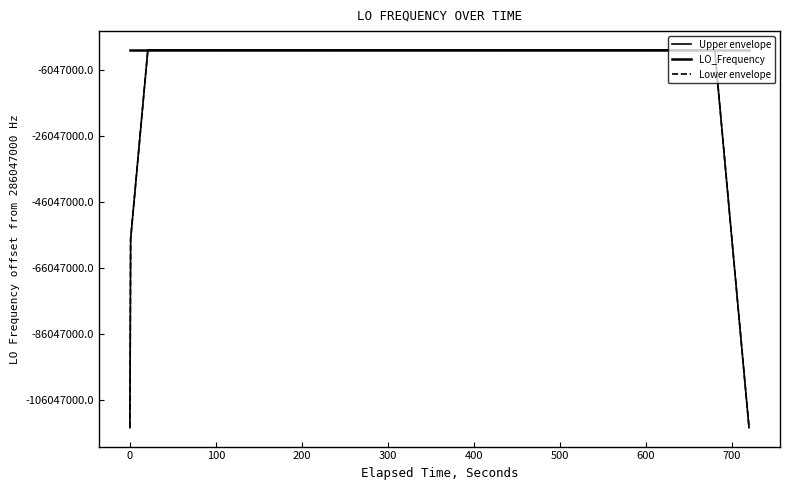

In Upper envelope, how many points are higher than both neighbors (excluding endpoints)?

11